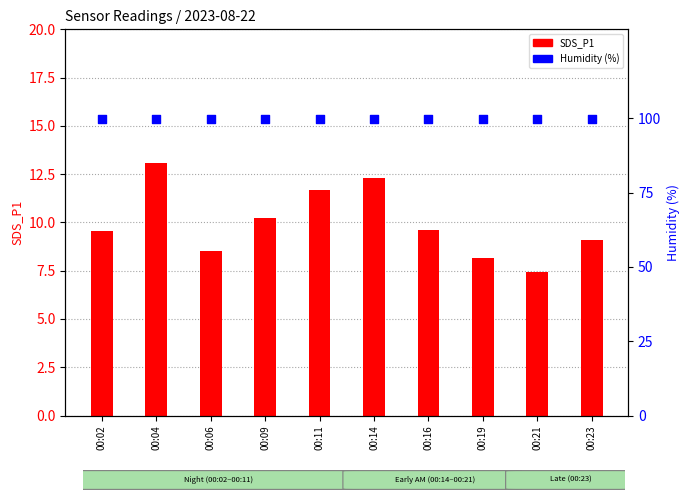

What is the total value across all series at 00:19?

108.1